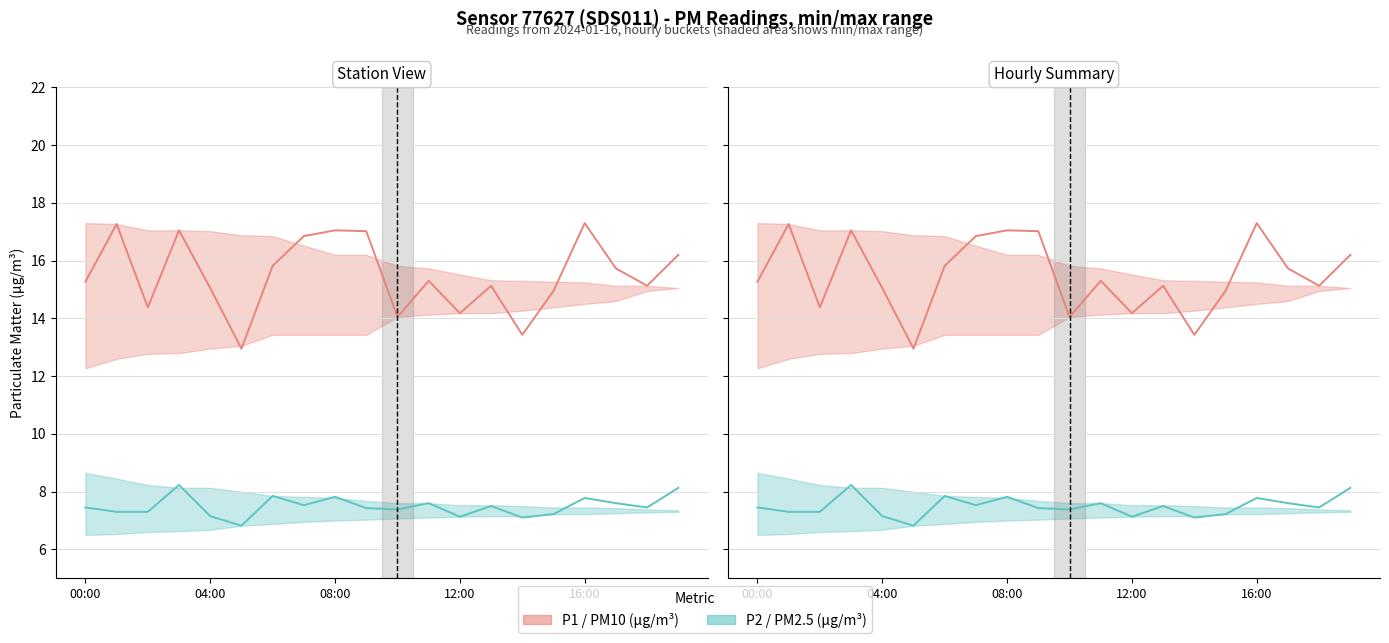

How many data points in P2 (PM2.5) are less than 7?

1